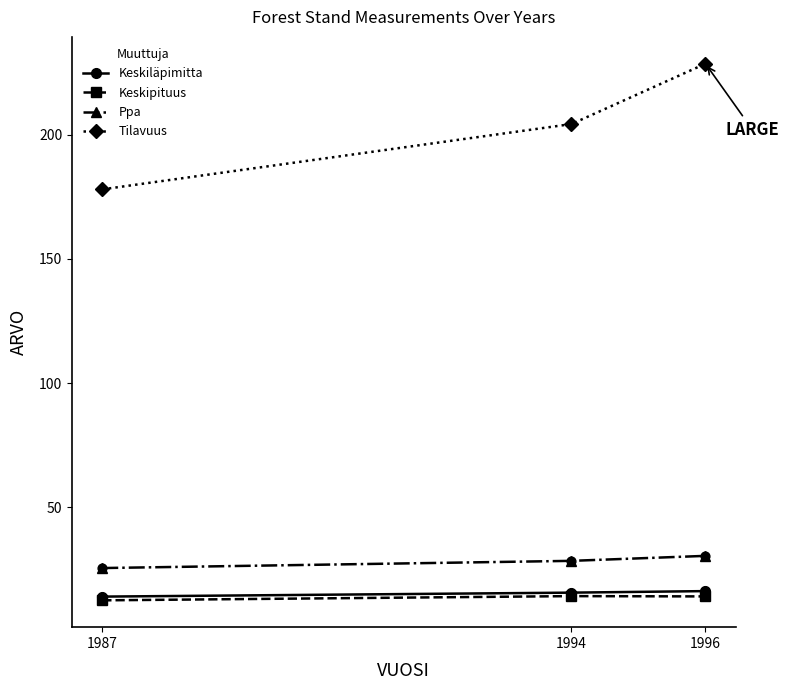

What is the spread (max minus min) of values at 1996?

214.5